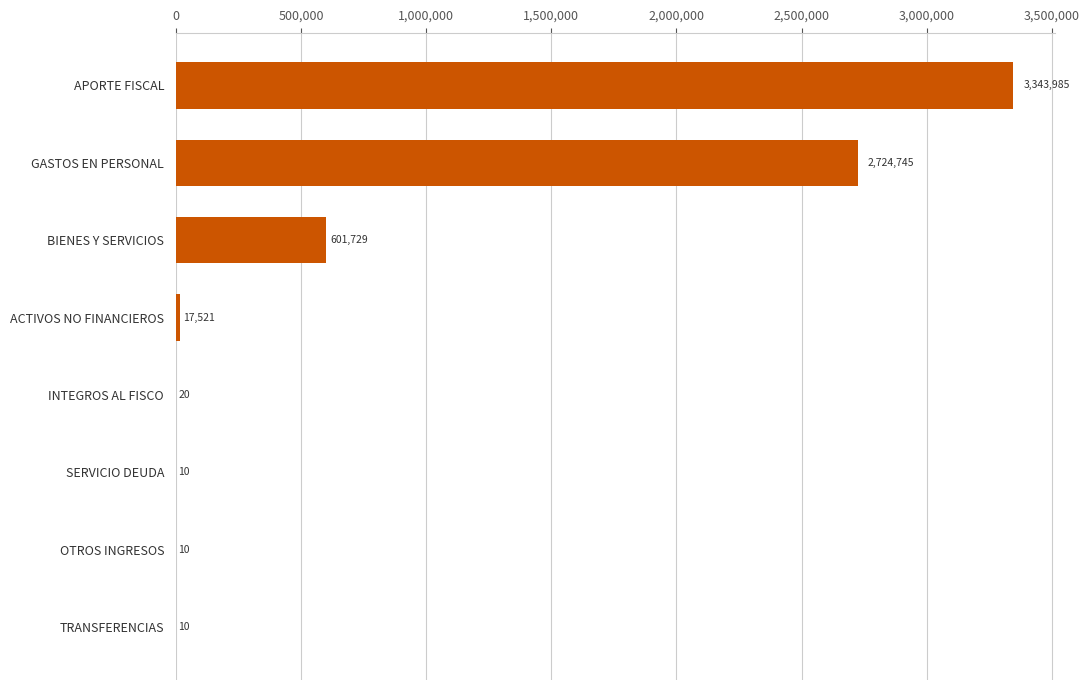

What is the change in value from TRANSFERENCIAS to ACTIVOS NO FINANCIEROS?

+17511